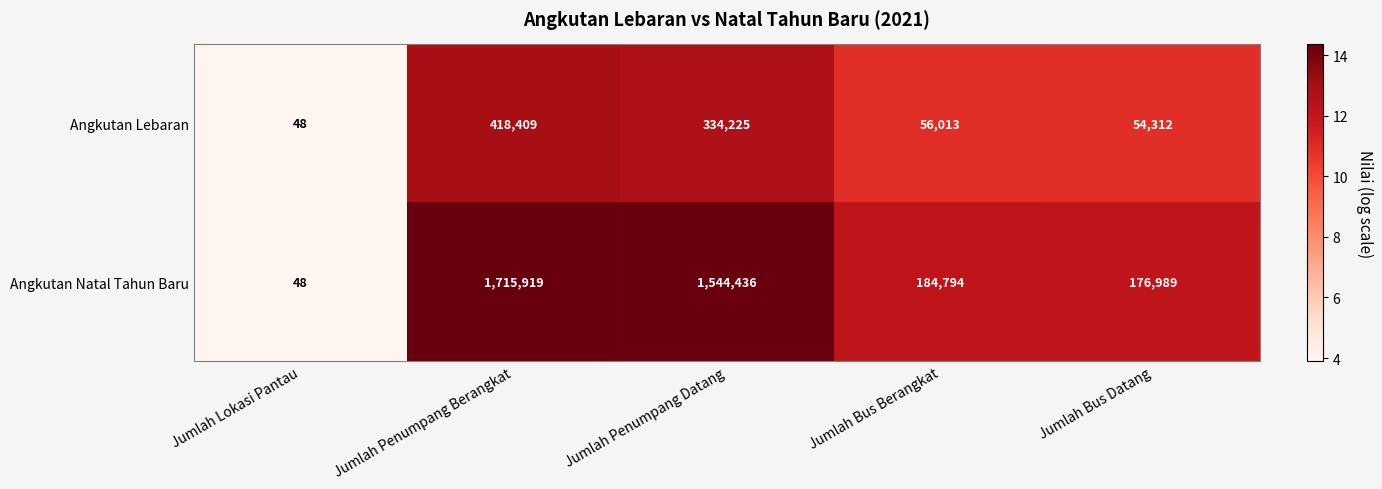

Which series changed the most between Jumlah Lokasi Pantau and Jumlah Penumpang Berangkat?

Angkutan Natal Tahun Baru